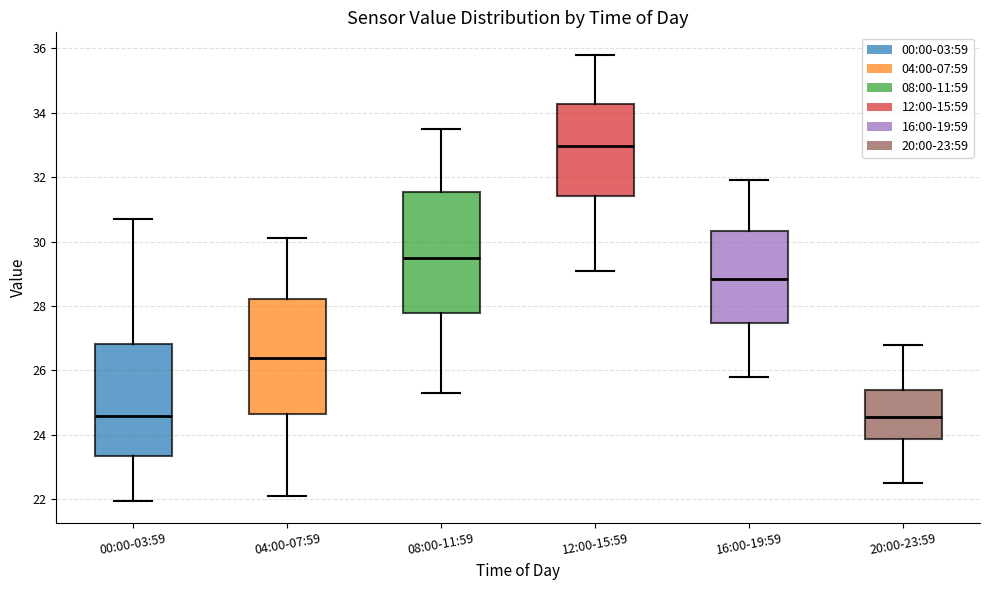

Reading left to right, read every box against the y-axis: the position of its median line, the range the box covers, and the ends of its whiskers. The values are not printed on the chart, so give them approximately, as read against the axis.

00:00-03:59: median 24.6, box 23.4 to 26.8, whiskers 22.0 to 30.8
04:00-07:59: median 26.4, box 24.6 to 28.2, whiskers 22.2 to 30.2
08:00-11:59: median 29.6, box 27.8 to 31.6, whiskers 25.4 to 33.6
12:00-15:59: median 33.0, box 31.4 to 34.2, whiskers 29.2 to 35.8
16:00-19:59: median 28.8, box 27.4 to 30.4, whiskers 25.8 to 32.0
20:00-23:59: median 24.6, box 23.8 to 25.4, whiskers 22.6 to 26.8